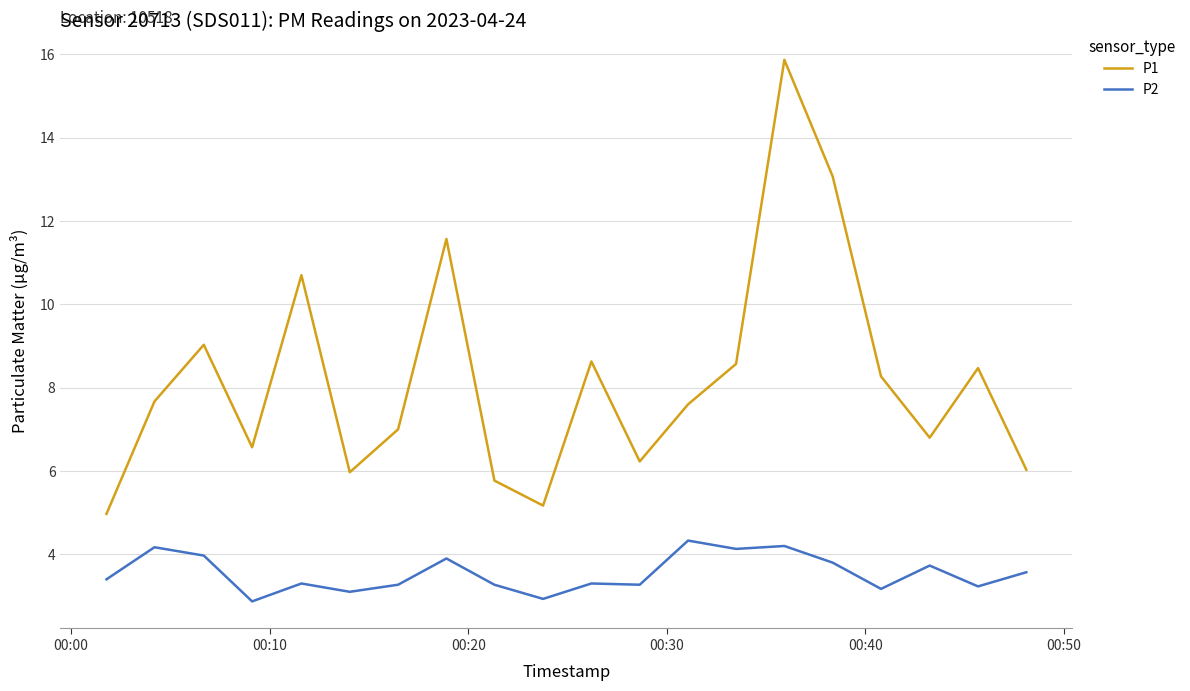

What are all the series names shown in the legend?

P1, P2